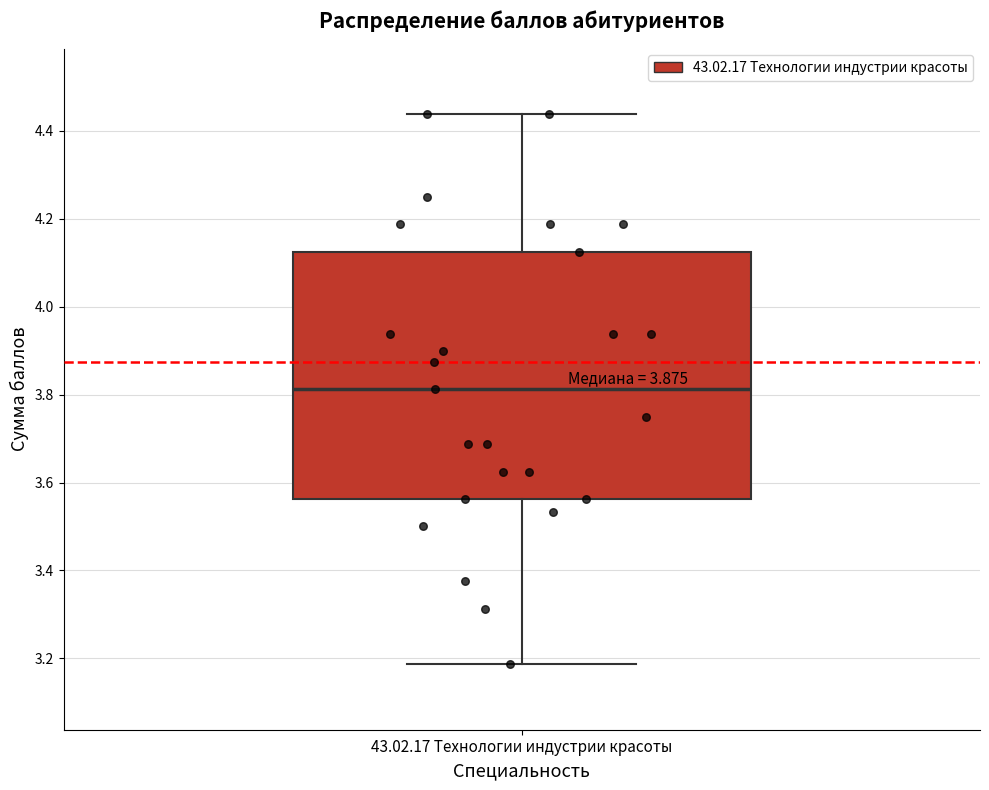

Where does the lower whisker of the box for 43.02.17 Технологии индустрии красоты end on the y-axis? The values are not printed on the chart, so give them approximately, as read against the axis.

3.18